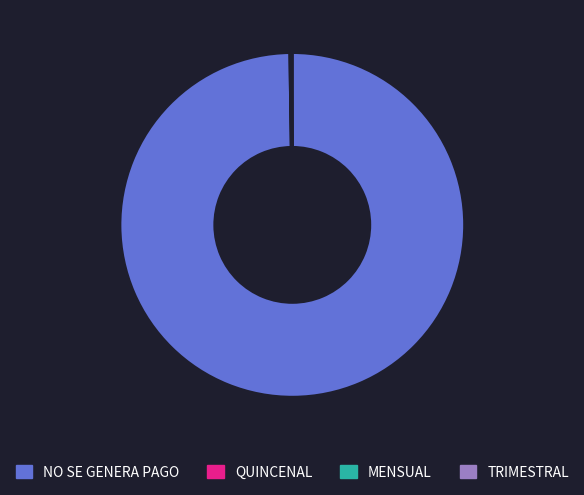

What is the largest slice in the pie chart?

NO SE GENERA PAGO